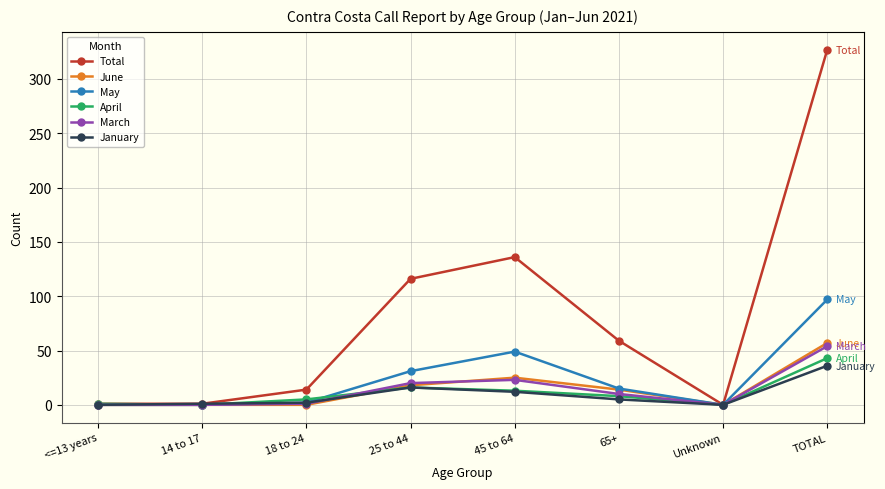

What is the difference between the highest and lowest values at 25 to 44?

100